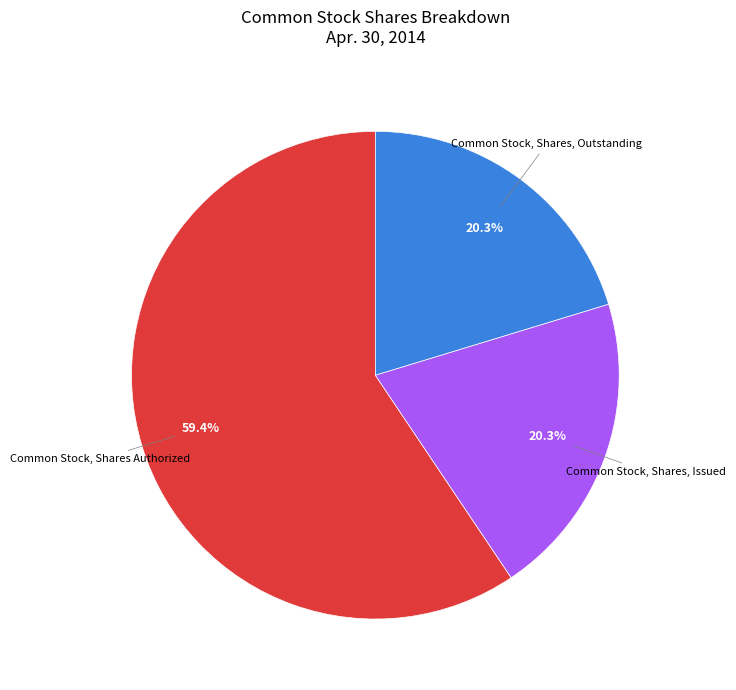

Is there any slice that represents more than half of the pie?

Yes